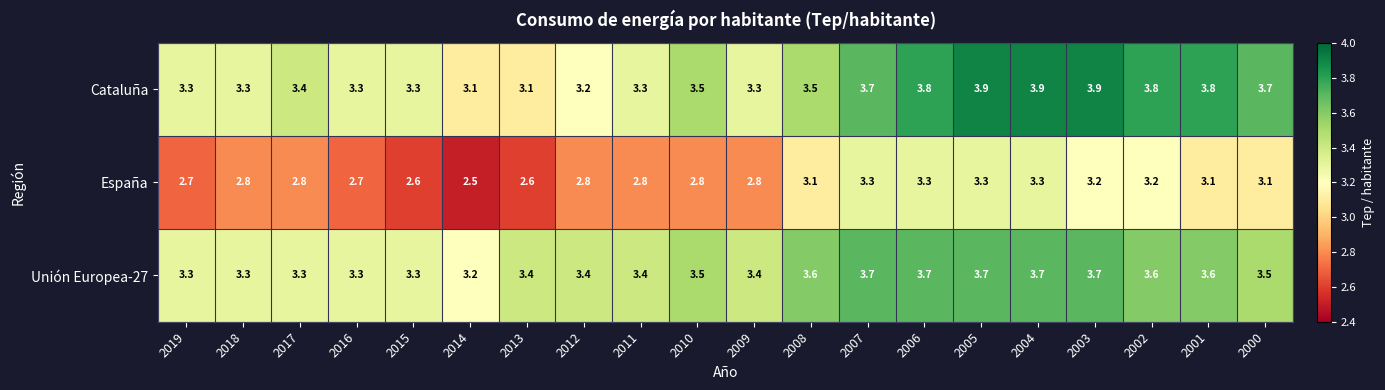

What is the spread (max minus min) of values at 2013?

0.8